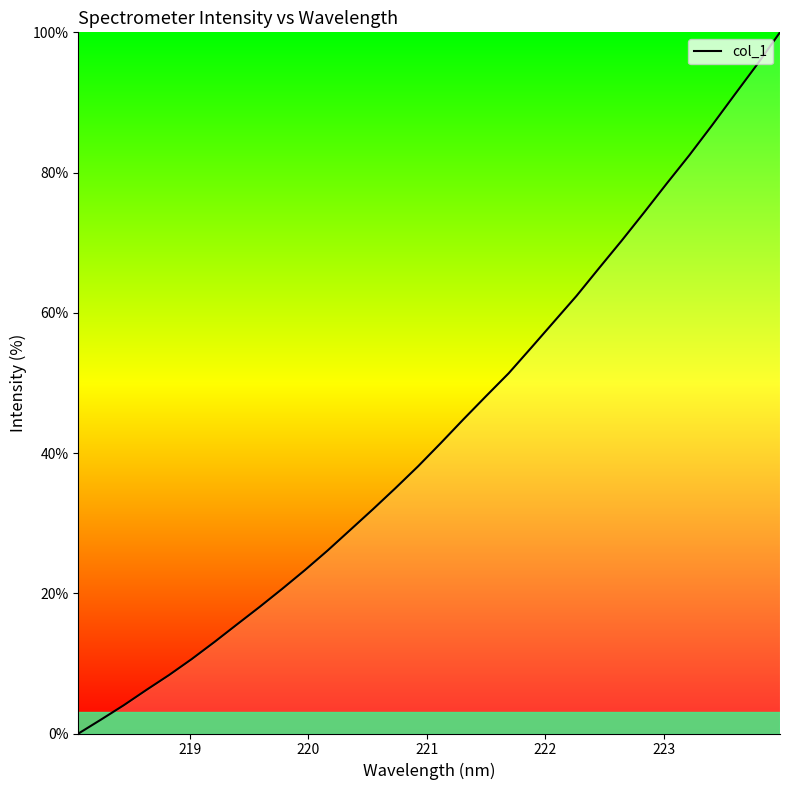

What is the greatest value displayed?

100.0